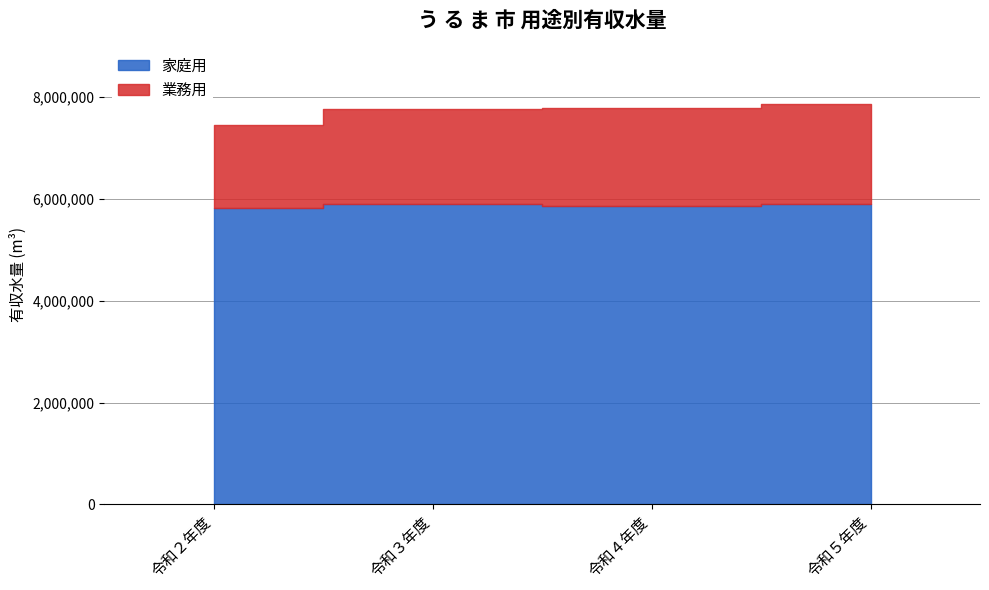

In 家庭用, how many points are lower than both neighbors (excluding endpoints)?

1